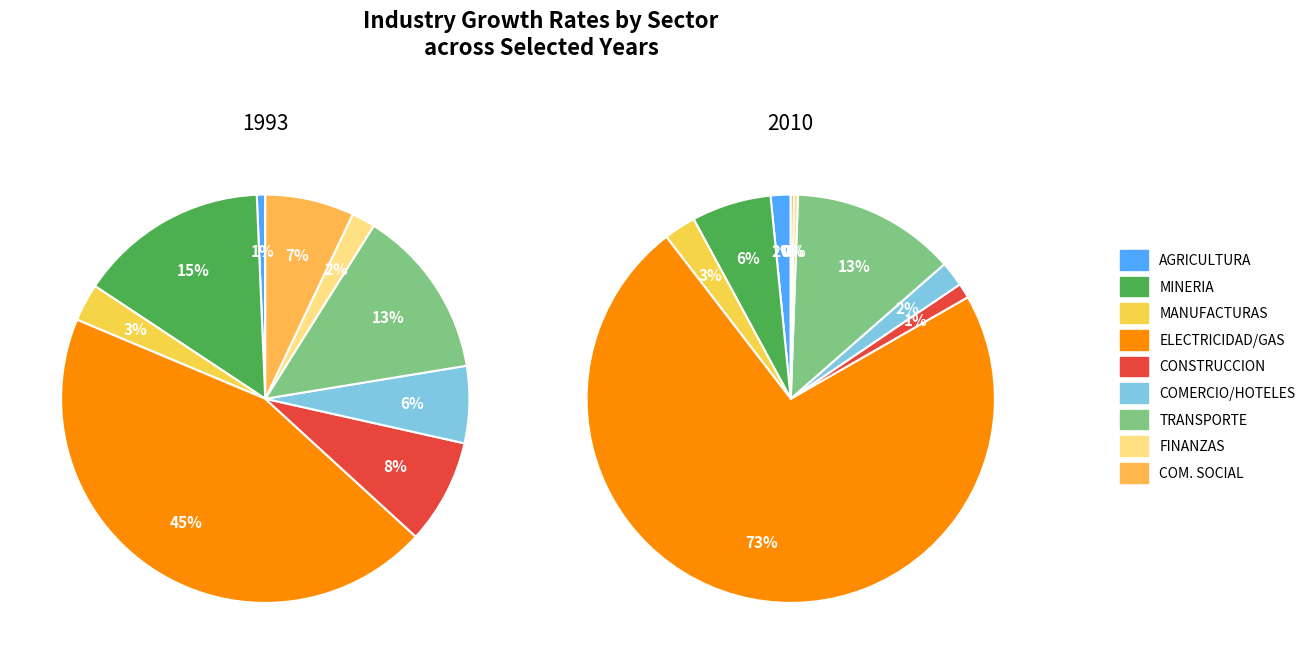

Is the sum of values_2010 and 4 greater than half?

No